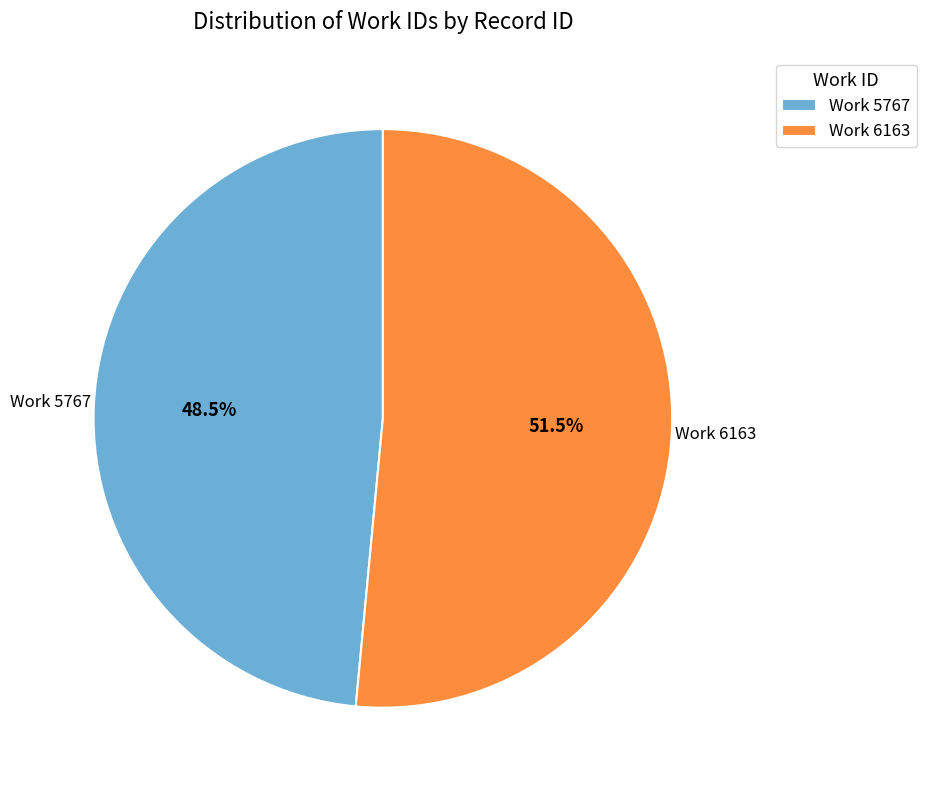

To the nearest percent, what is the difference between the largest and smallest slice percentages?

3%